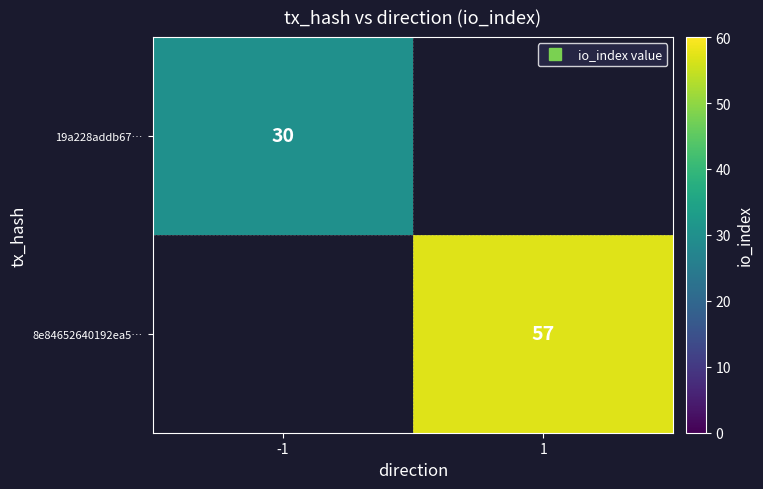

What value does the 8e84652640192ea5… series have at 1?

57.0